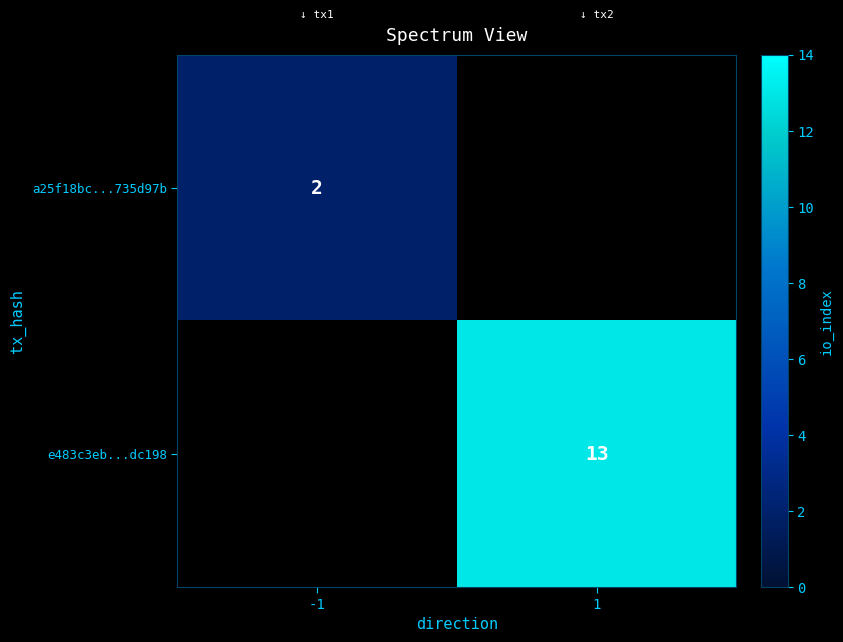

The value of e483c3eb...dc198 at 1 is 13. True or false?

True